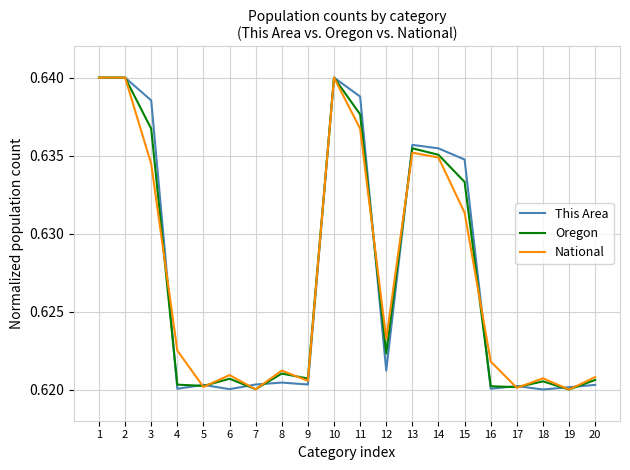

What is the total value across all series at 18?

1.9